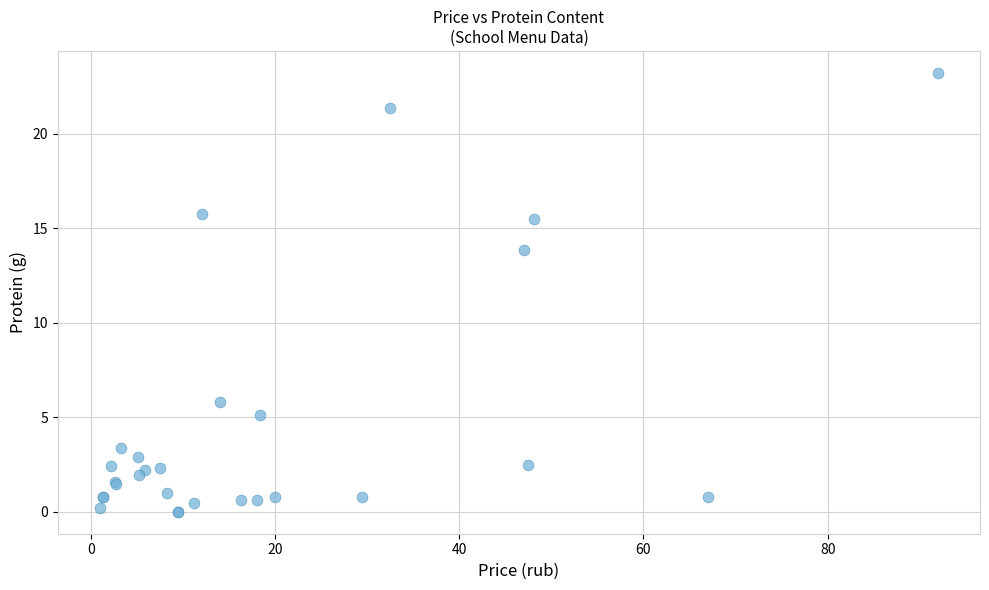

What Y value in the scatter plot is closest to 11?

13.8